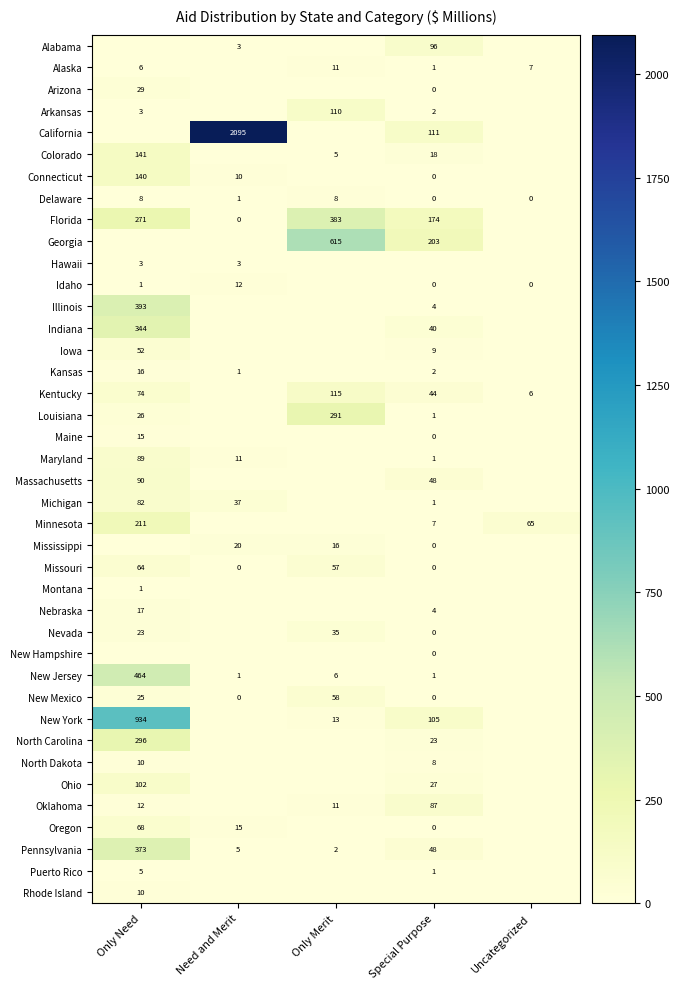

Is the value of Oklahoma at Only Need greater than the value of Georgia at Only Merit?

No